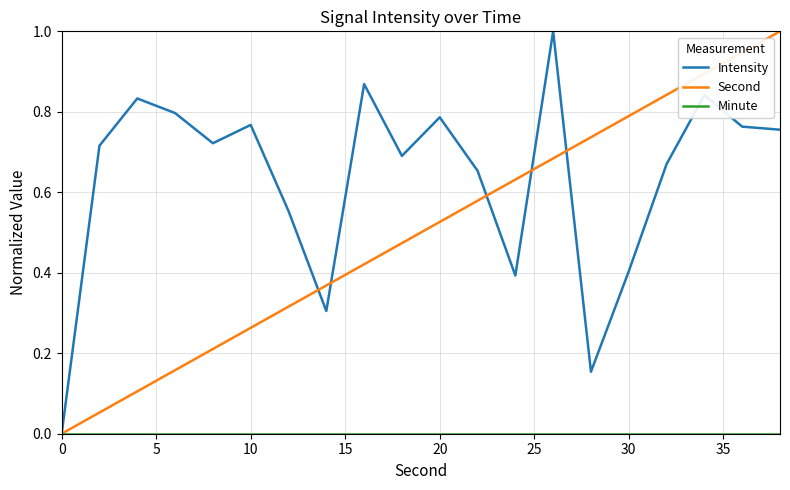

Which series has the largest total across all categories?

Intensity